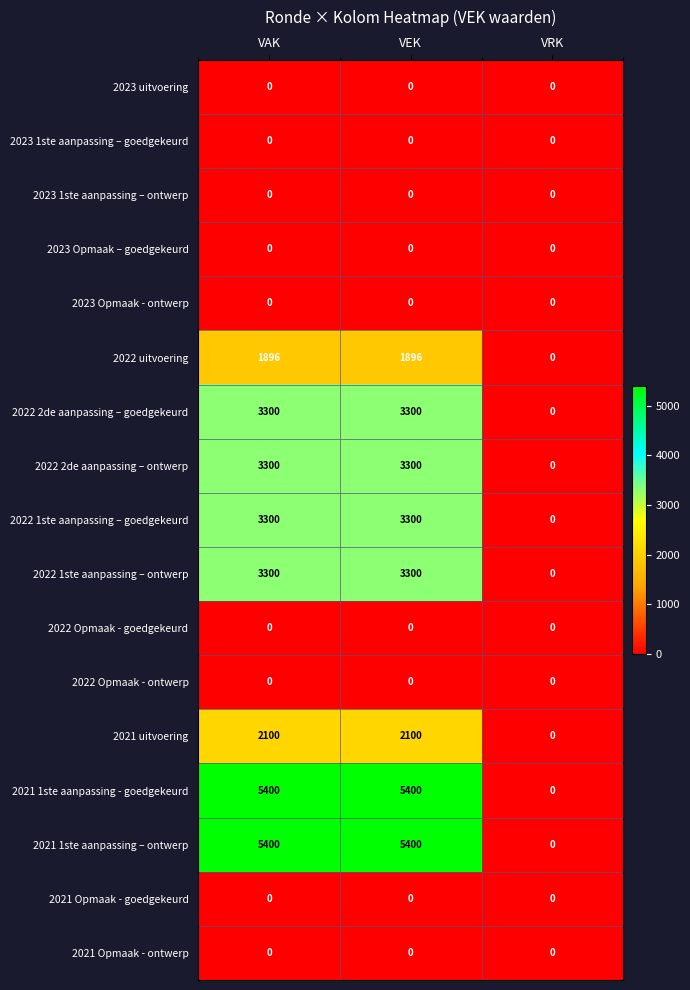

What is the greatest value displayed?

5400